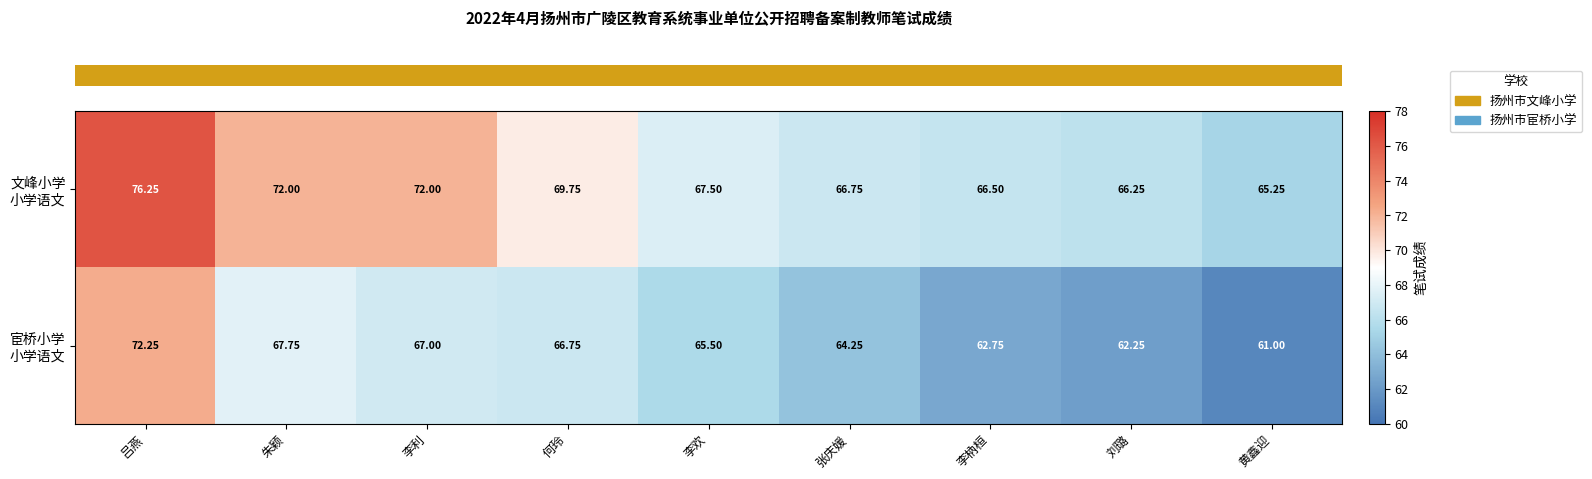

What is the spread (max minus min) of values at 刘璐?

4.0